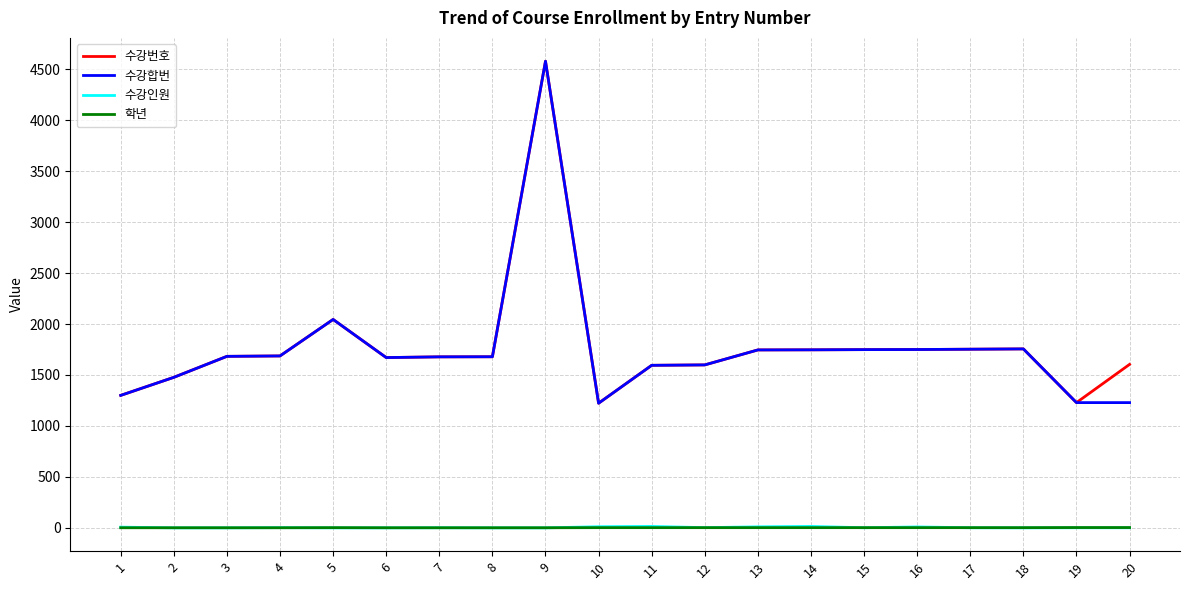

At which category is the sum across all series the highest?

9